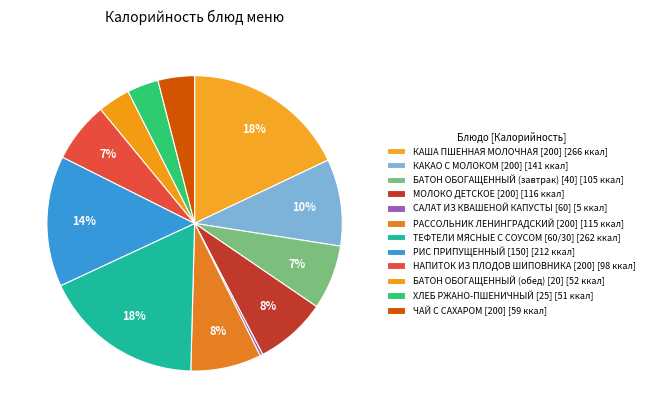

How many slices are in this pie chart?

12